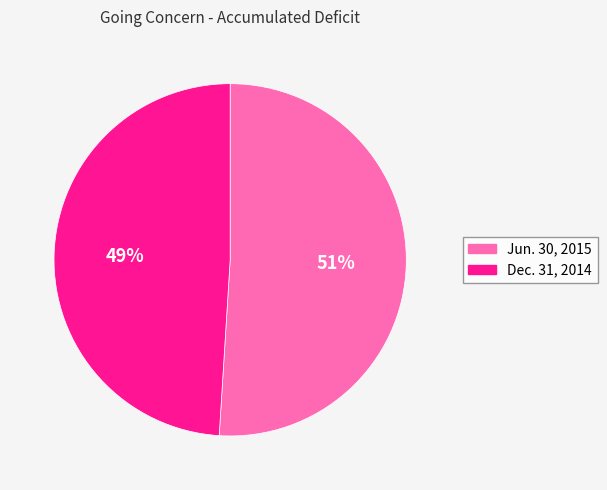

How many segments does this pie chart have?

2